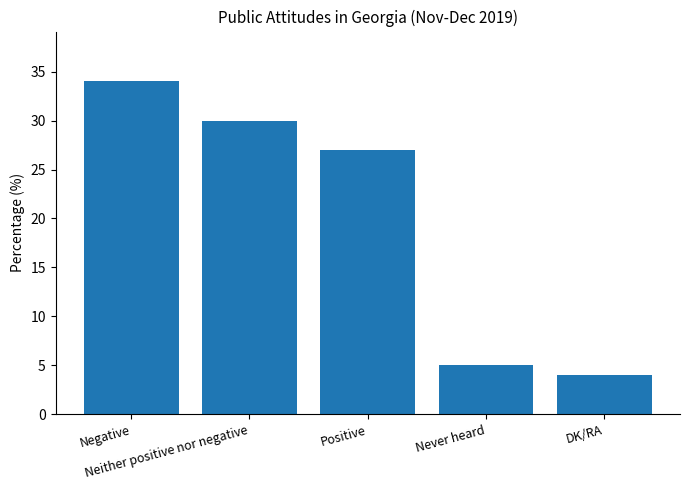

Which category has the highest value across all series?

Negative